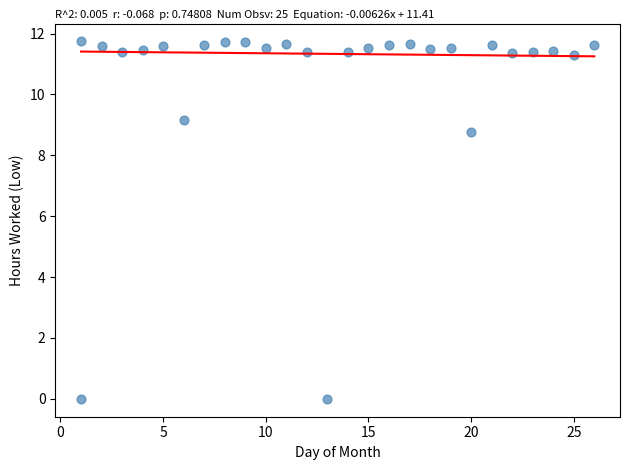

What Y value in the scatter plot is closest to 5?

8.8